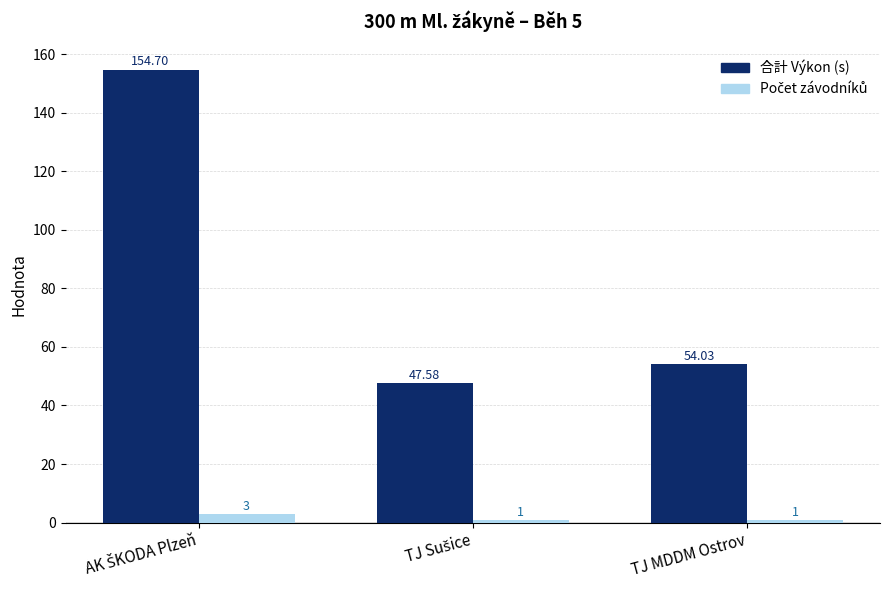

What is the minimum value shown in the chart?

1.0